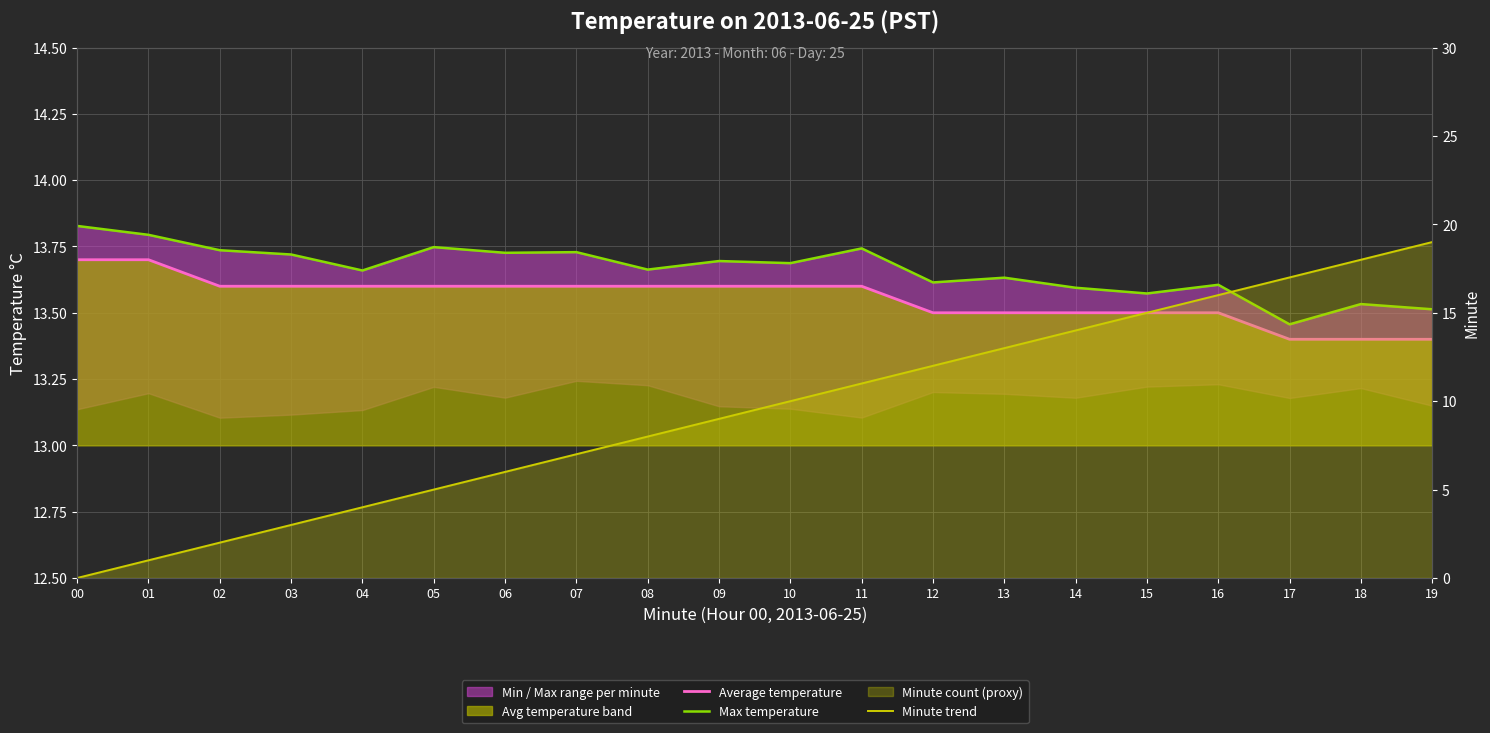

Reading left to right, list all the values displayed in this chart.

Average temperature: 00=13.7	01=13.7	02=13.6	03=13.6	04=13.6	05=13.6	06=13.6	07=13.6	08=13.6	09=13.6	10=13.6	11=13.6	12=13.5	13=13.5	14=13.5	15=13.5	16=13.5	17=13.4	18=13.4	19=13.4
Max temperature: 00=13.8	01=13.8	02=13.7	03=13.7	04=13.7	05=13.7	06=13.7	07=13.7	08=13.7	09=13.7	10=13.7	11=13.7	12=13.6	13=13.6	14=13.6	15=13.6	16=13.6	17=13.5	18=13.5	19=13.5
Minute trend: 00=0.0	01=1.0	02=2.0	03=3.0	04=4.0	05=5.0	06=6.0	07=7.0	08=8.0	09=9.0	10=10.0	11=11.0	12=12.0	13=13.0	14=14.0	15=15.0	16=16.0	17=17.0	18=18.0	19=19.0